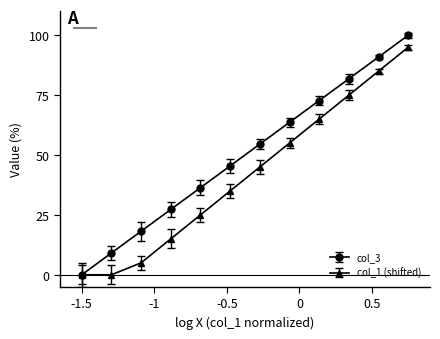

Rank the series by their average value, from lowest to highest.

col_1 (shifted), col_3